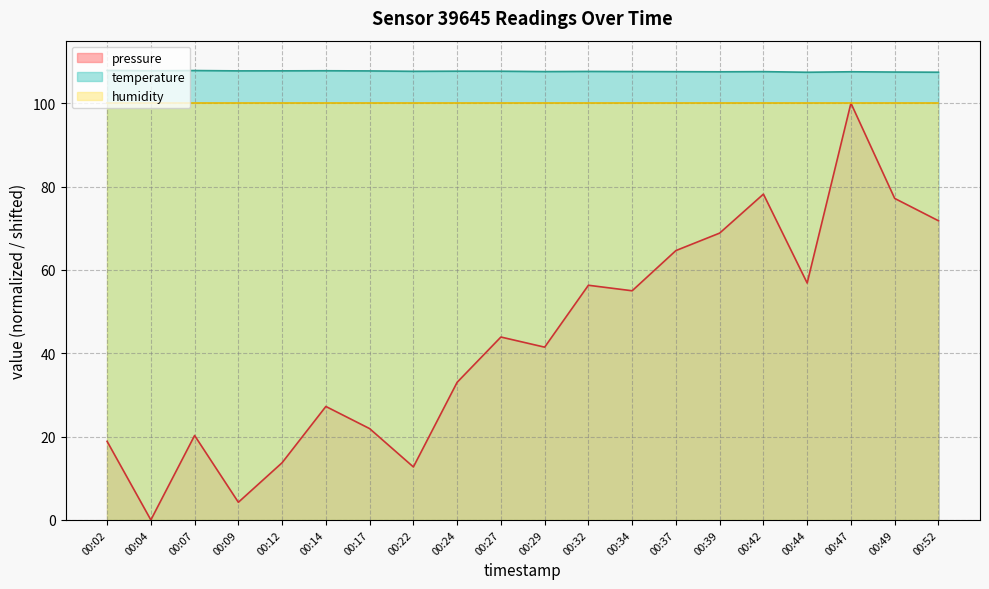

How many values in the pressure series exceed 43?

10